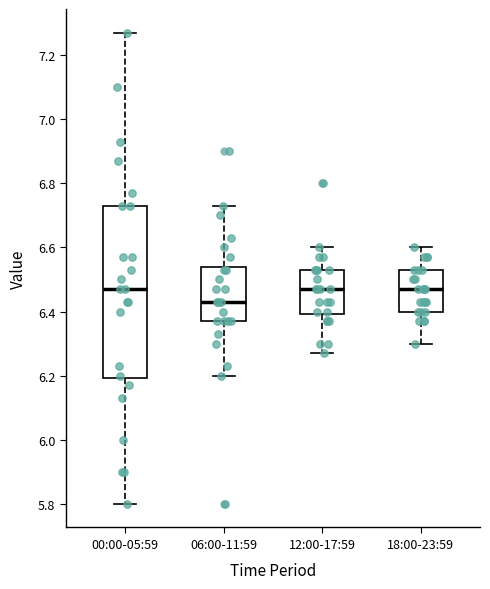

Which box is the tallest, from its lower edge to its upper edge?

00:00-05:59